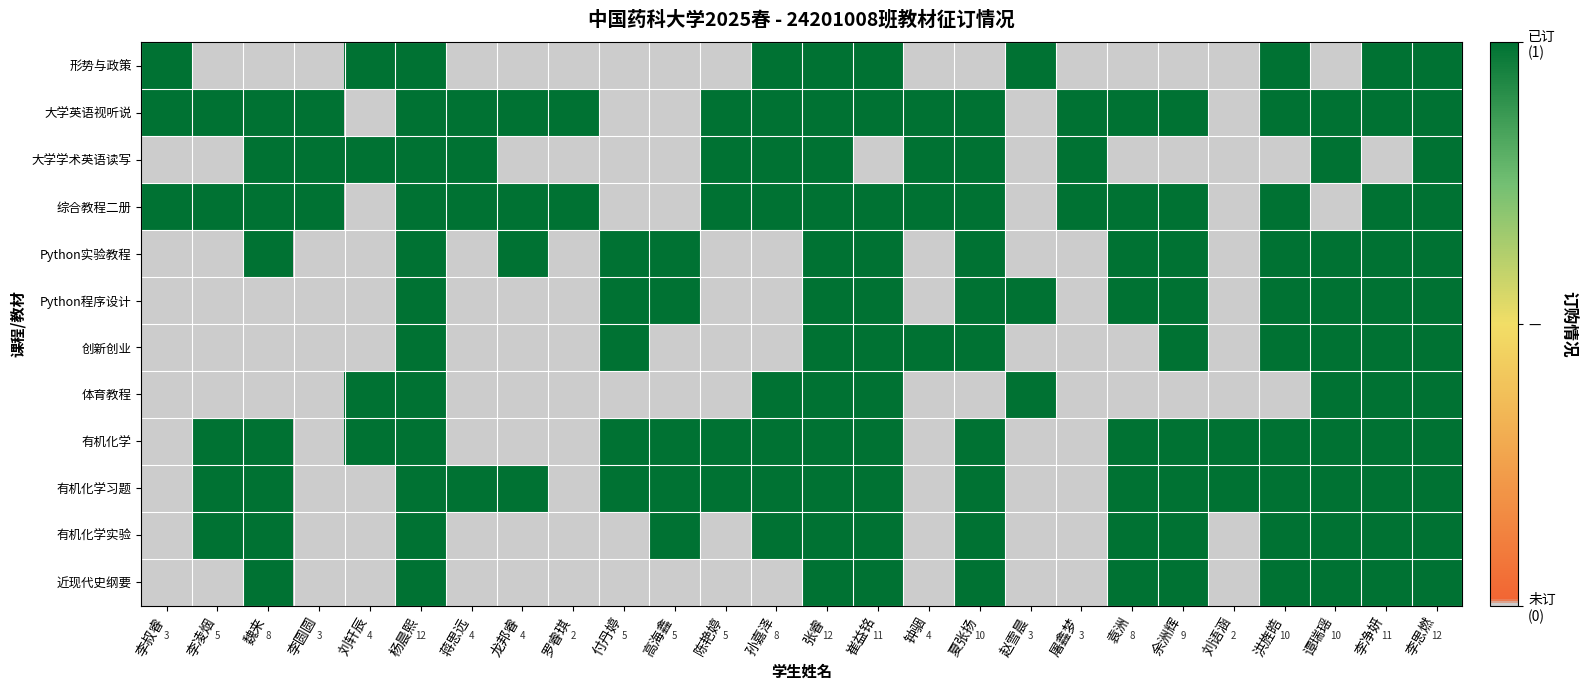

What is the difference between the maximum and second lowest values in the 大学学术英语读写 series?

1